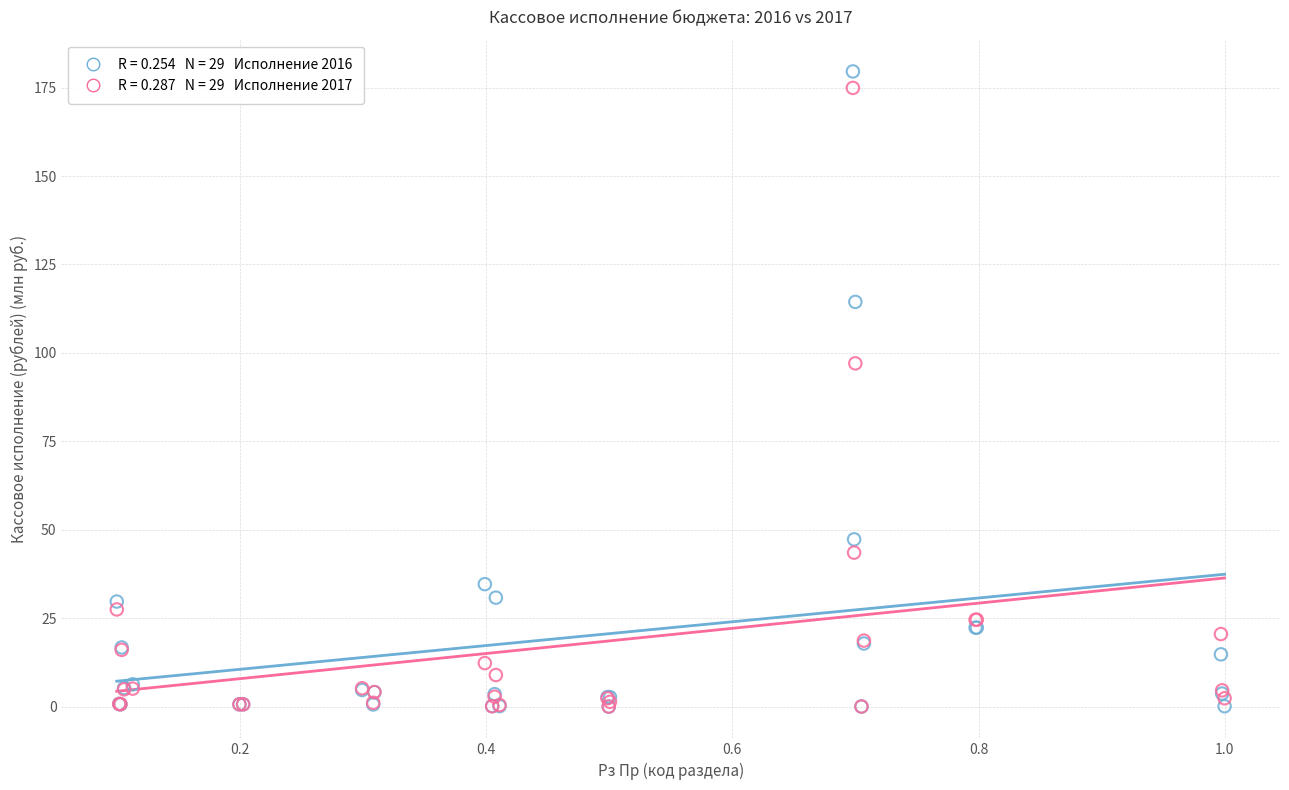

Across all series, what Y value is closest to 89?

97.0